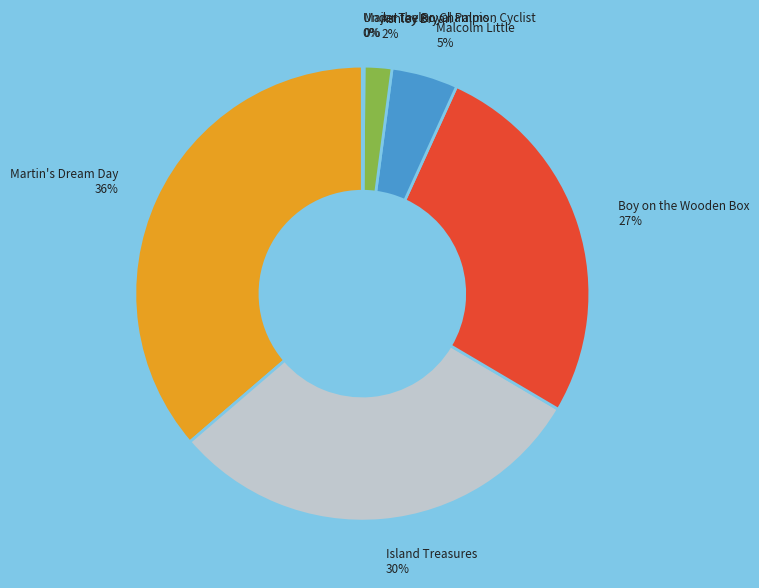

Which has a higher value, Boy on the Wooden Box or Martin's Dream Day?

Martin's Dream Day